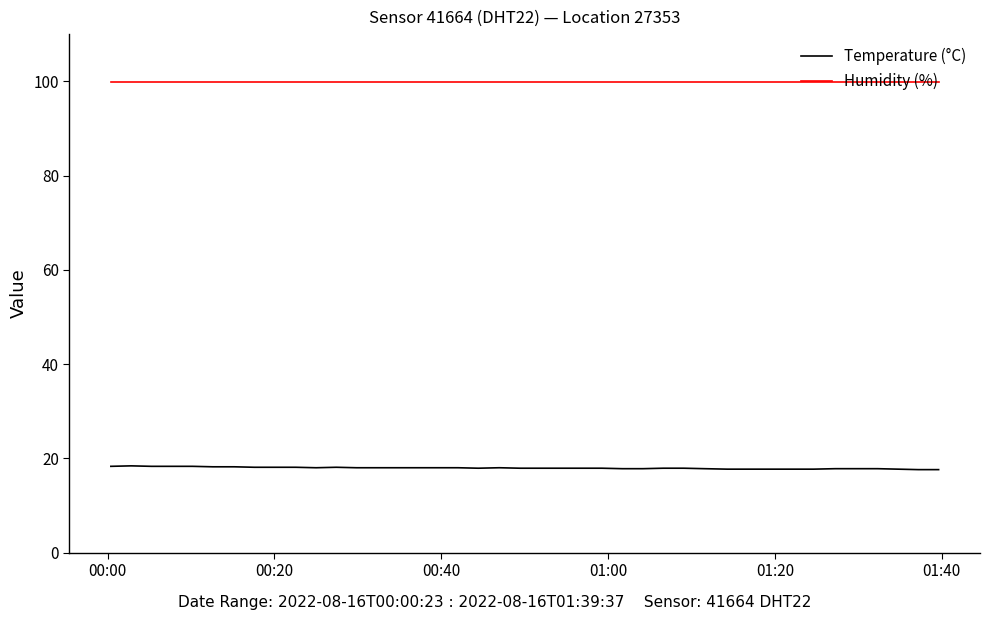

Which series has the largest range (max minus min)?

Temperature (°C)